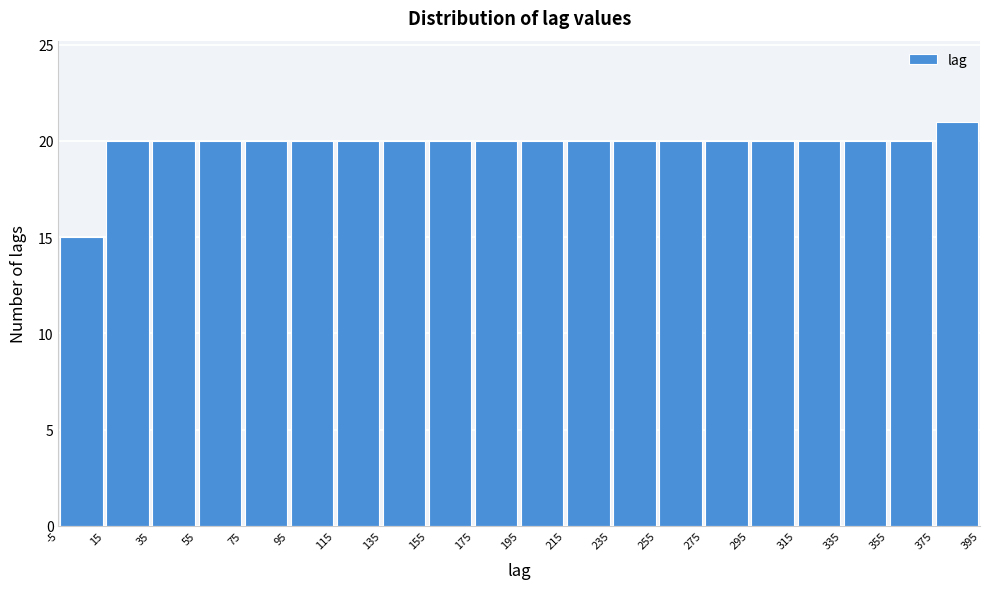

Reading left to right, list every bar in this chart as the range it spans on the x-axis followed by its height. The values are not printed on the chart, so give them approximately, as read against the axis.

-5 to 15: 15
15 to 35: 20
35 to 55: 20
55 to 75: 20
75 to 95: 20
95 to 115: 20
115 to 135: 20
135 to 155: 20
155 to 175: 20
175 to 195: 20
195 to 215: 20
215 to 235: 20
235 to 255: 20
255 to 275: 20
275 to 295: 20
295 to 315: 20
315 to 335: 20
335 to 355: 20
355 to 375: 20
375 to 395: 21